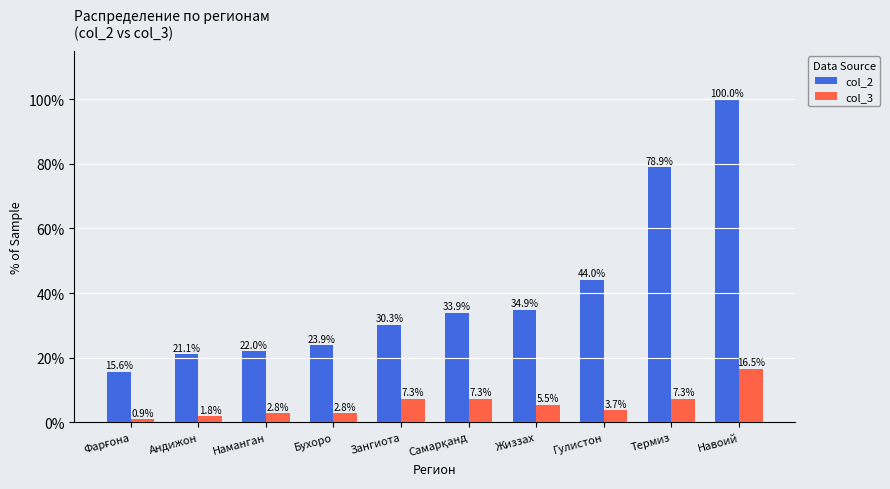

At which label does col_2 reach its peak?

Навоий